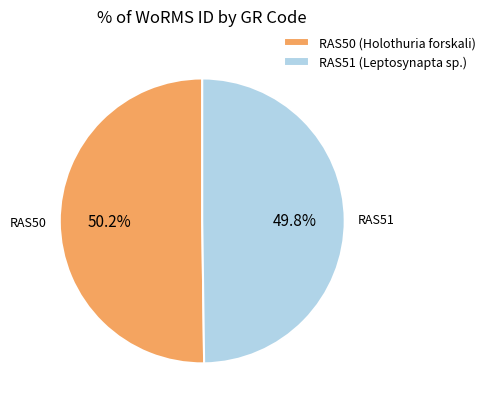

Does any single category account for the majority?

Yes